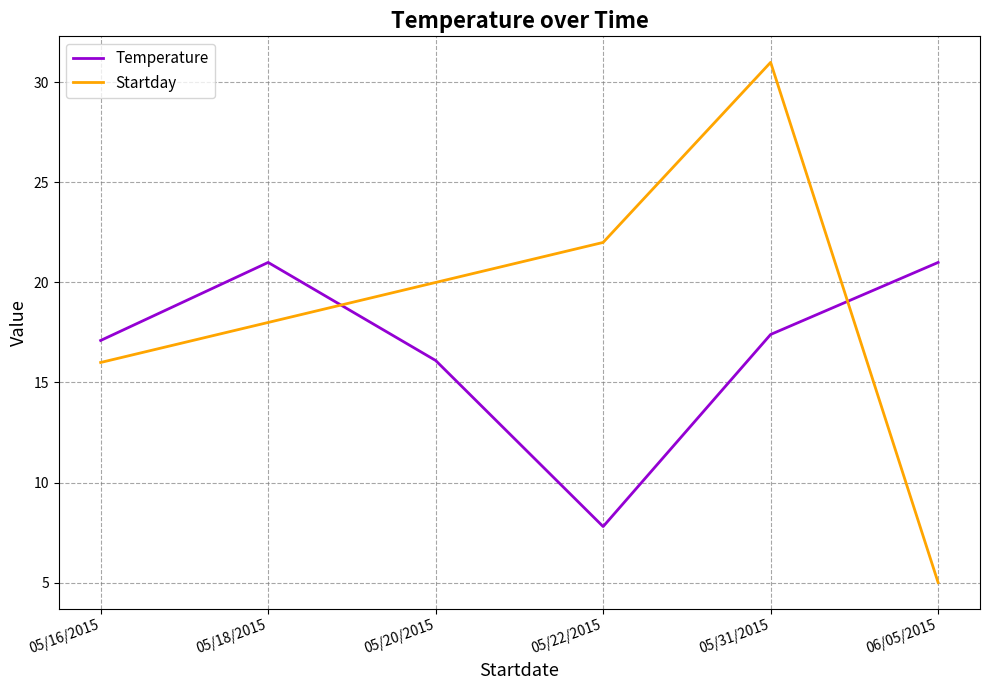

List the series in order of their overall mean, lowest first.

Temperature, Startday